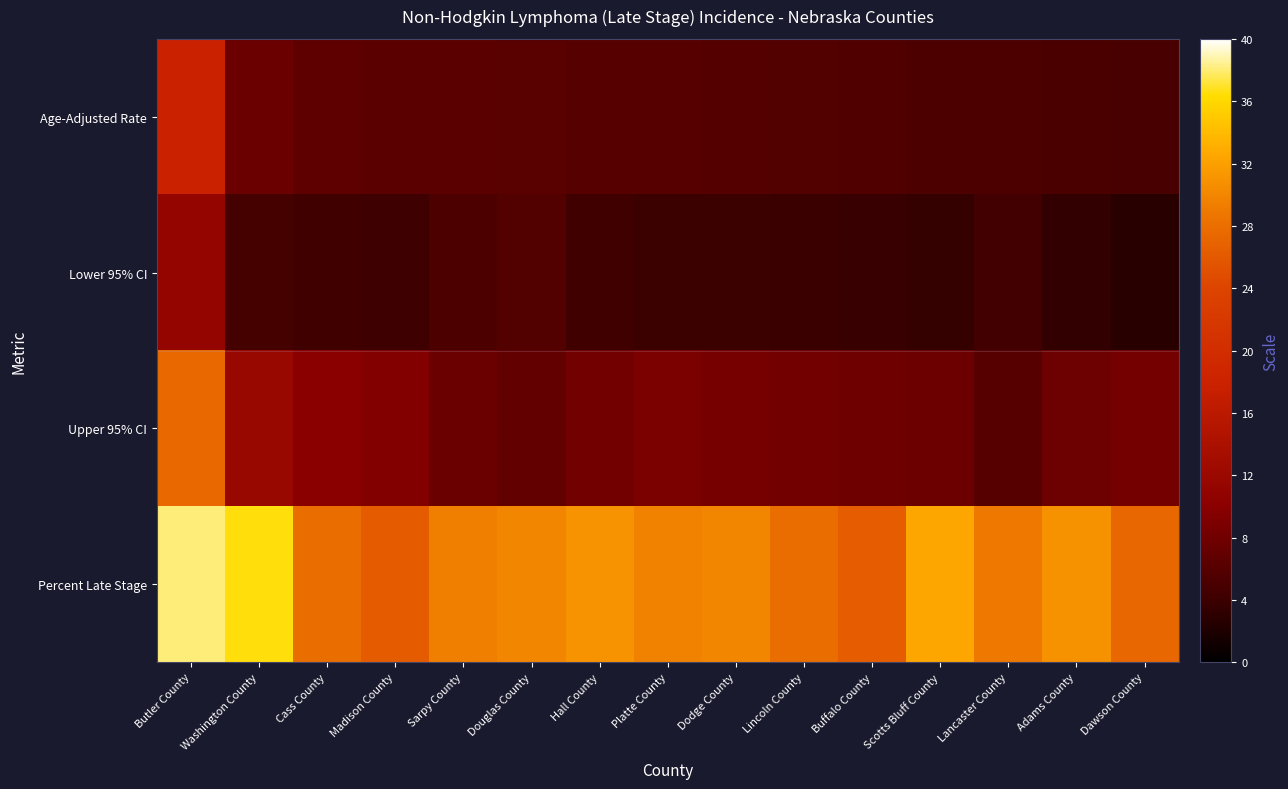

Rank the series at Dodge County from lowest to highest value.

Lower 95% CI, Age-Adjusted Rate, Upper 95% CI, Percent Late Stage